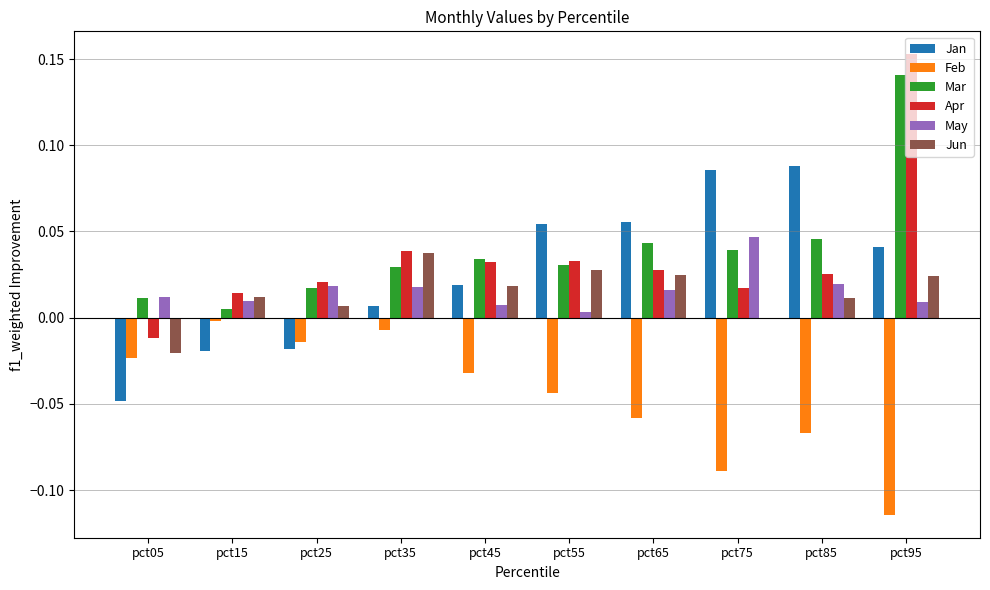

How many values in Apr are above zero?

9